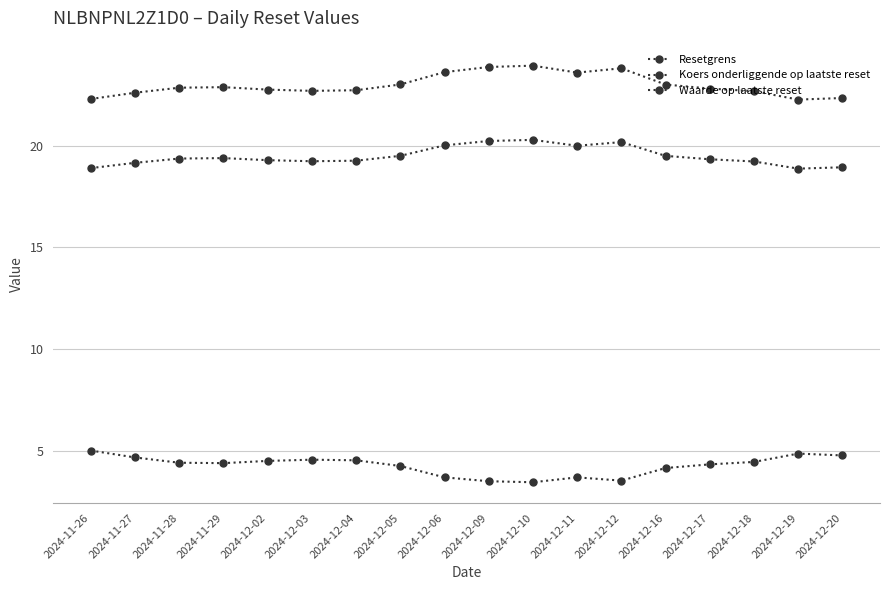

True or false: Koers onderliggende op laatste reset has a value of 19.5 at 2024-12-05.

True